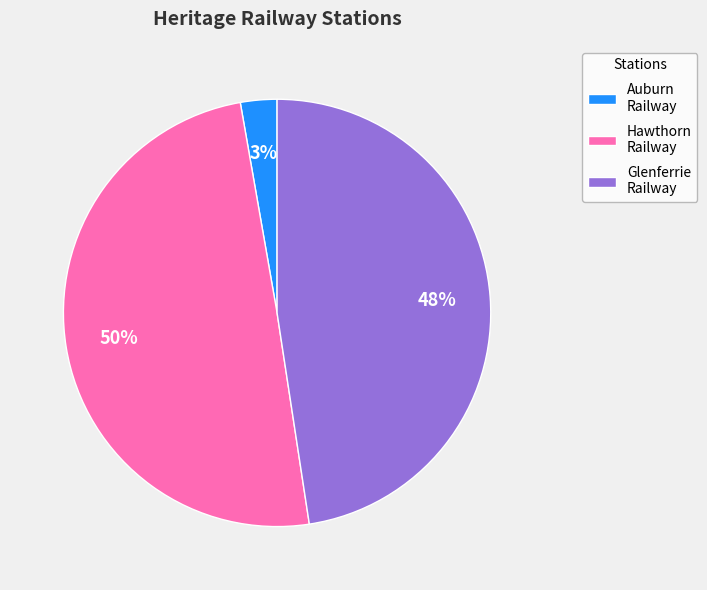

To the nearest percent, what portion does Glenferrie Railway represent?

48%